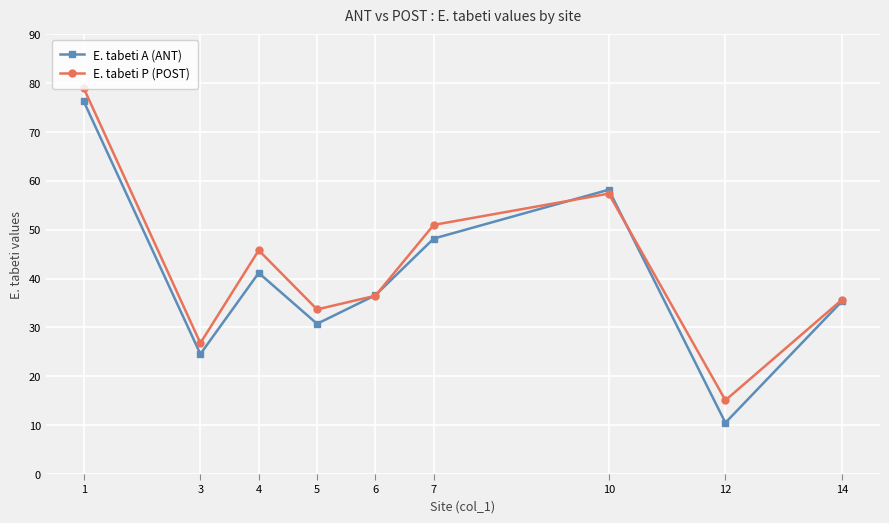

What is the value of the E. tabeti P (POST) point at the 8th from the left?

15.1